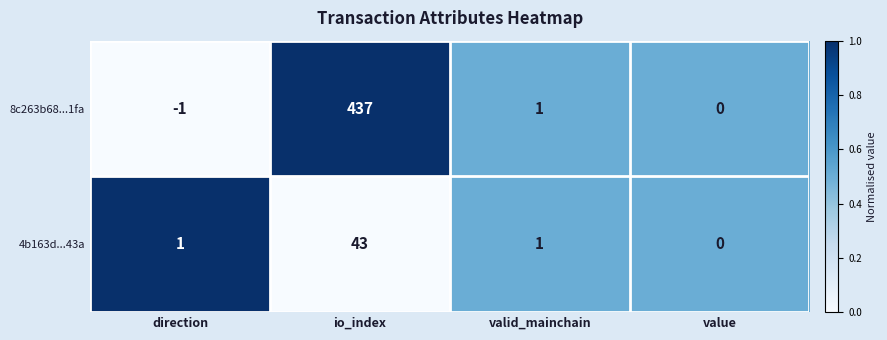

Reading left to right, transcribe all the data shown in this chart.

8c263b68...1fa: -1	437	1	0
4b163d...43a: 1	43	1	0